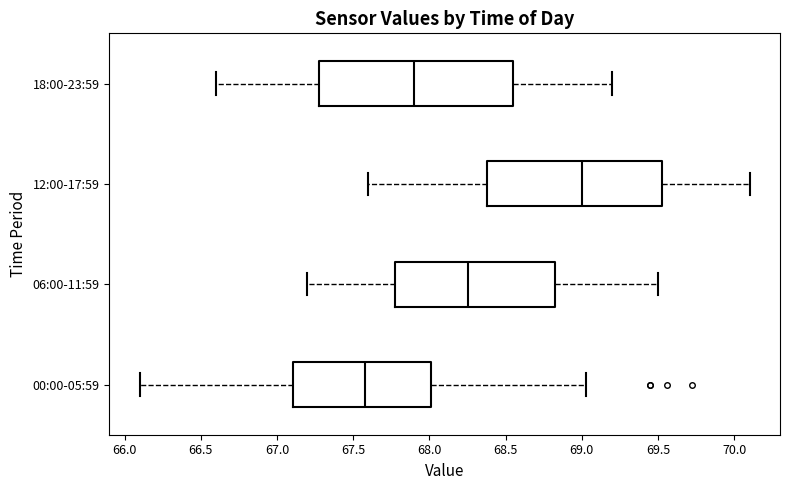

Where is the left edge of the box for 00:00-05:59 on the x-axis? The values are not printed on the chart, so give them approximately, as read against the axis.

67.10